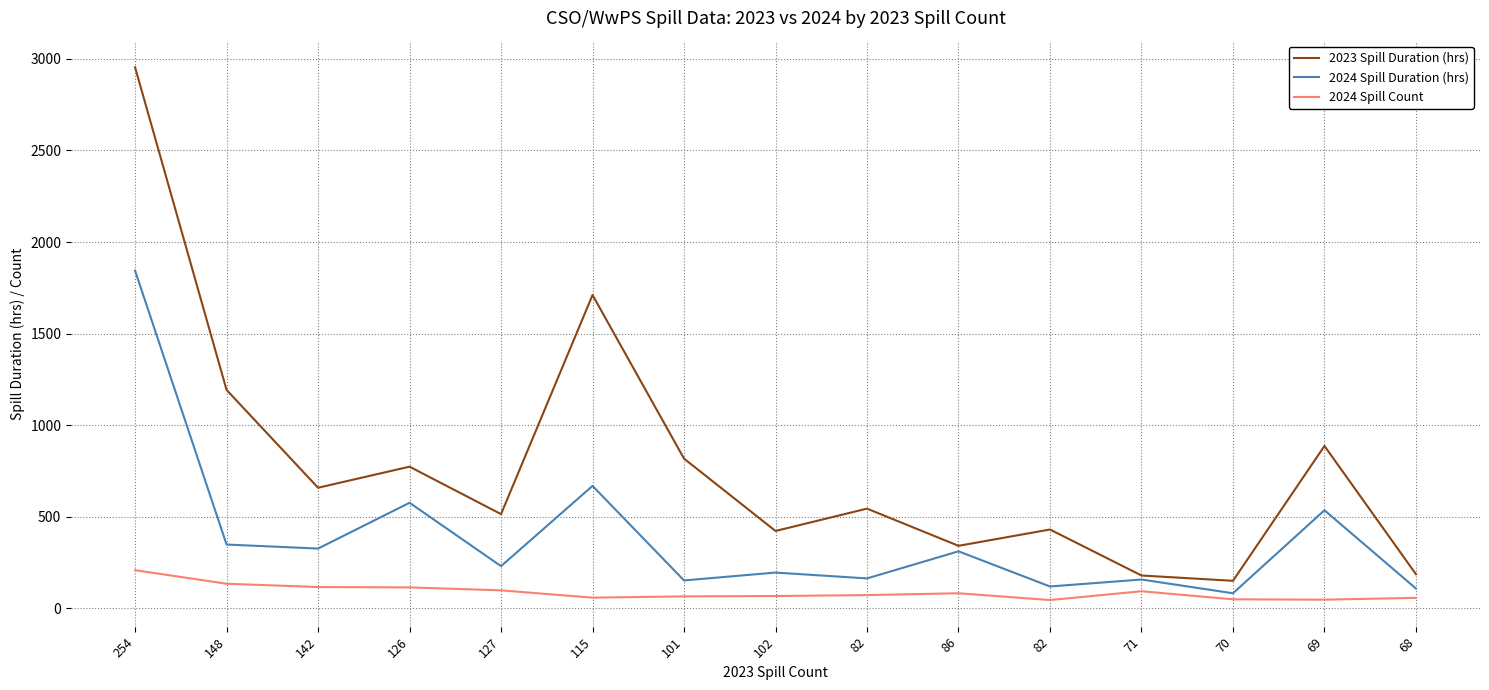

How many lines are shown in the chart?

3